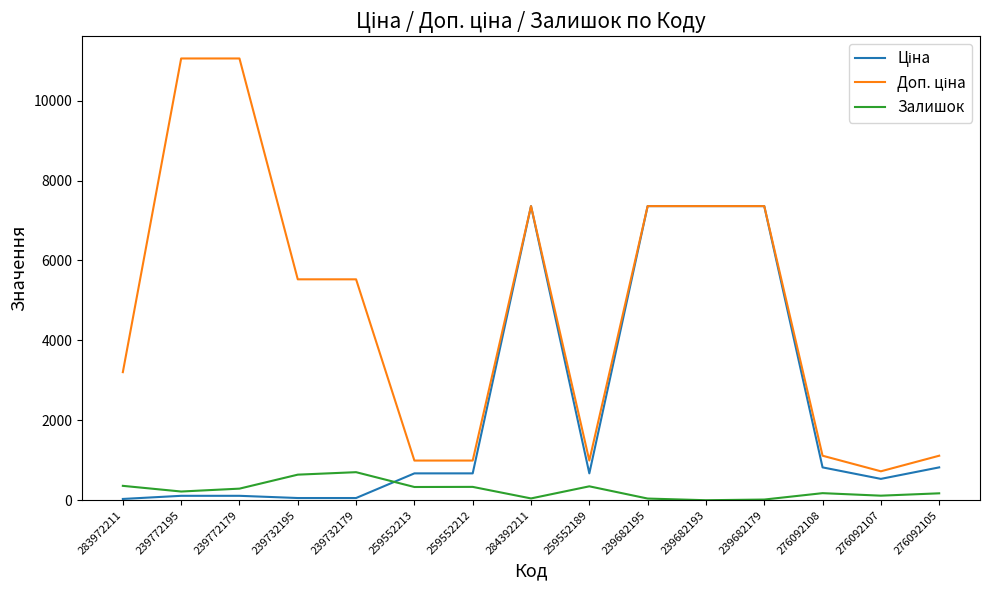

The value of Залишок at 239682193 is 0.0. True or false?

True